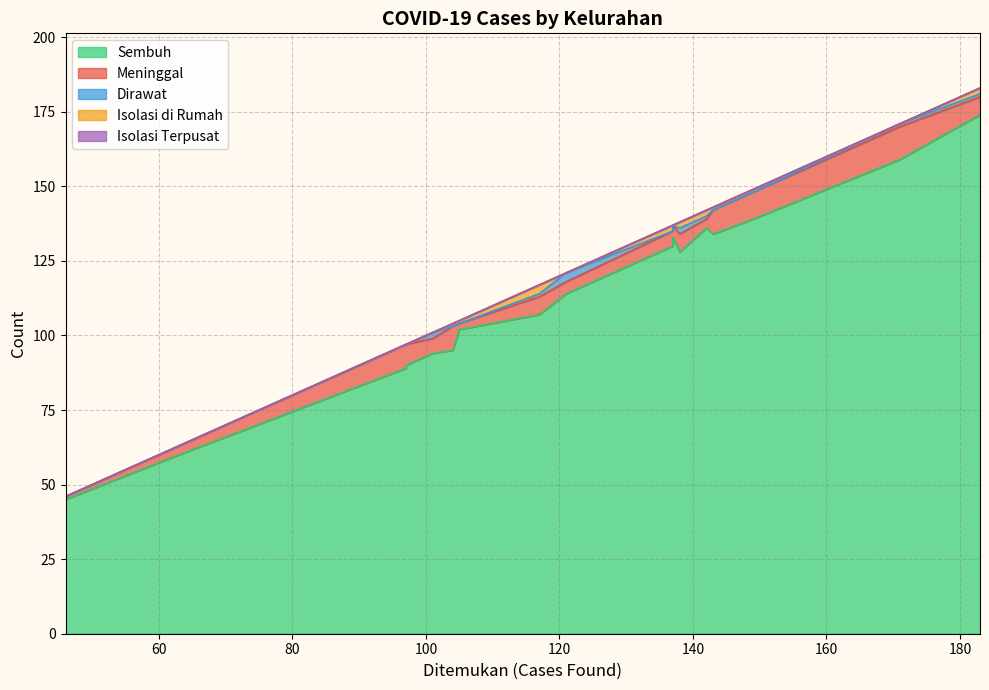

What are all the series names shown in the legend?

Sembuh, Meninggal, Dirawat, Isolasi di Rumah, Isolasi Terpusat